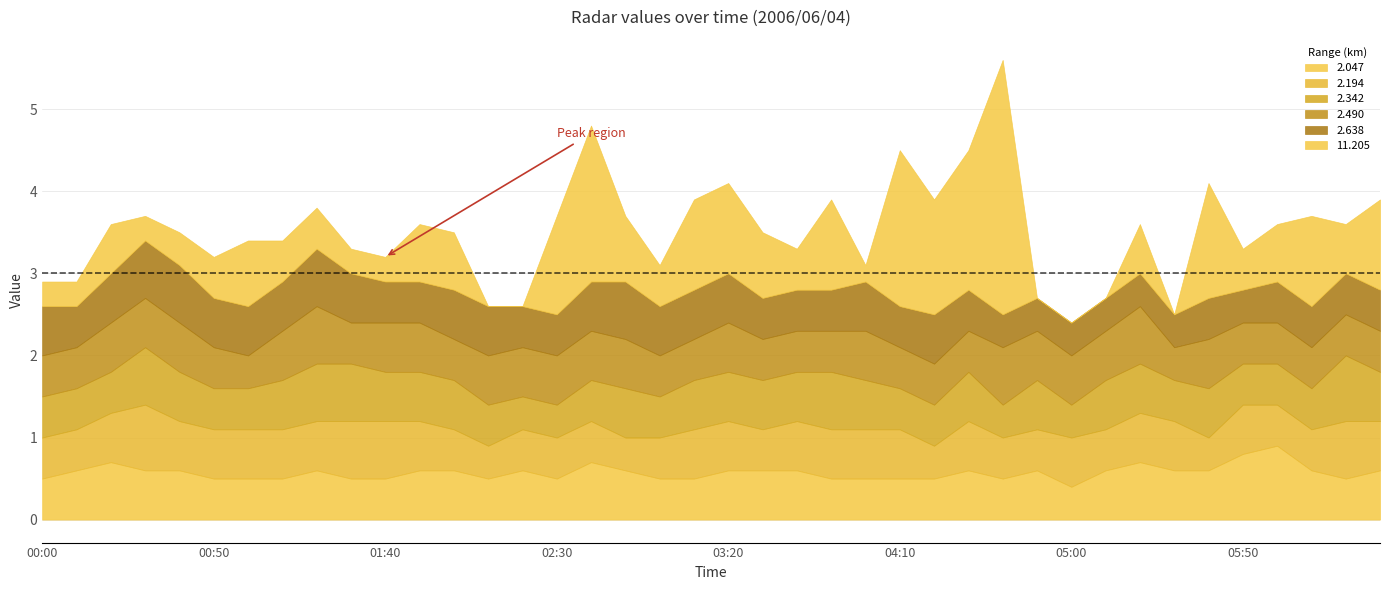

Between which two adjacent categories do 2.638 and 2.194 first intersect?

2006/06/04 00:30 and 2006/06/04 00:40